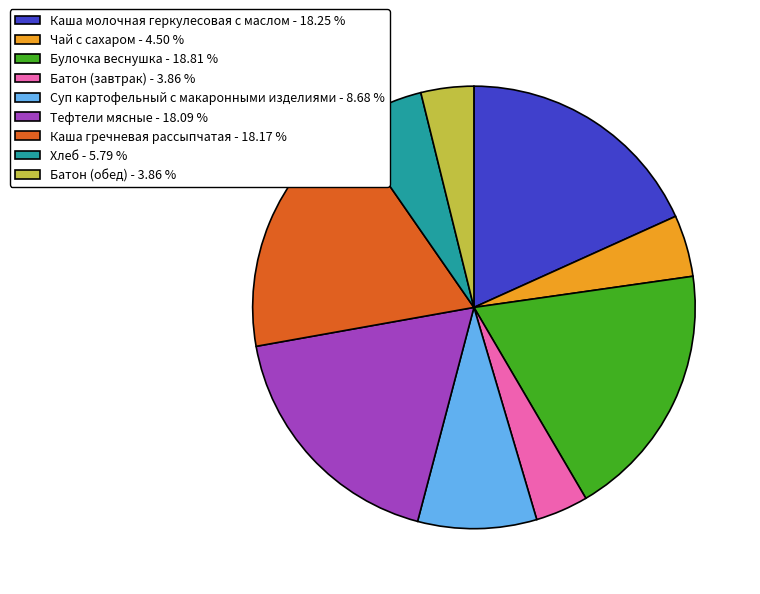

Is there a majority slice in this chart?

No